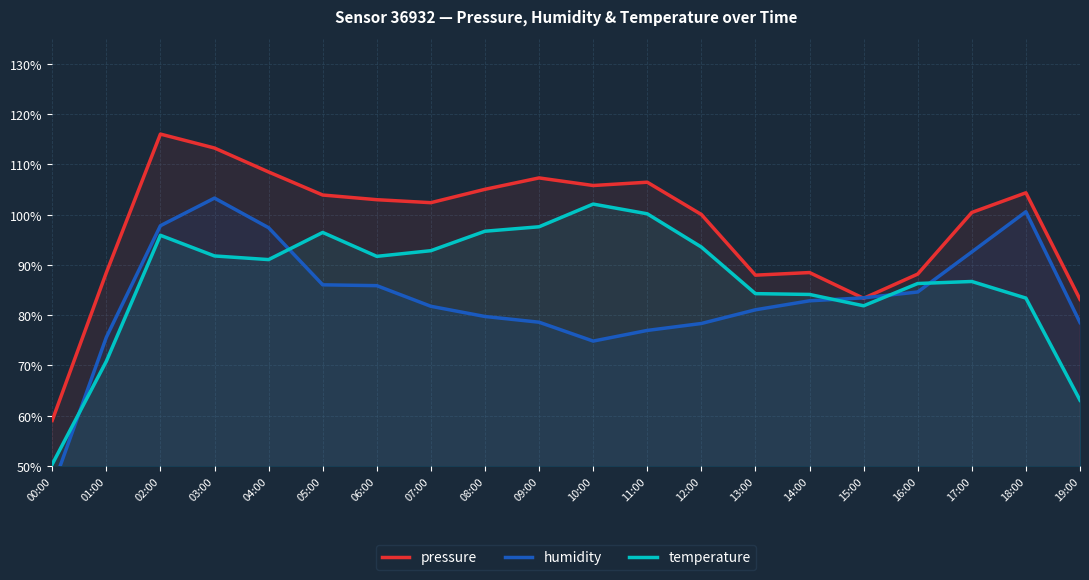

What is the label of the 3rd point from the right?

17:00